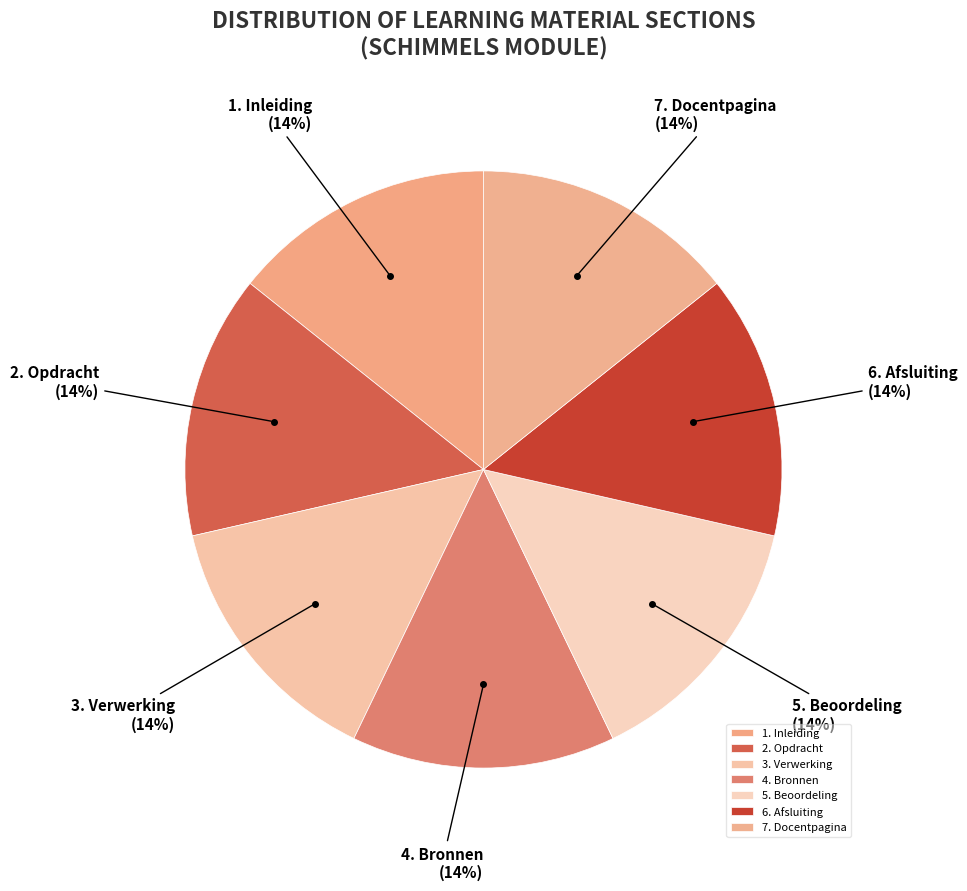

Combined, do 6. Afsluiting and 2. Opdracht account for over 50%?

No